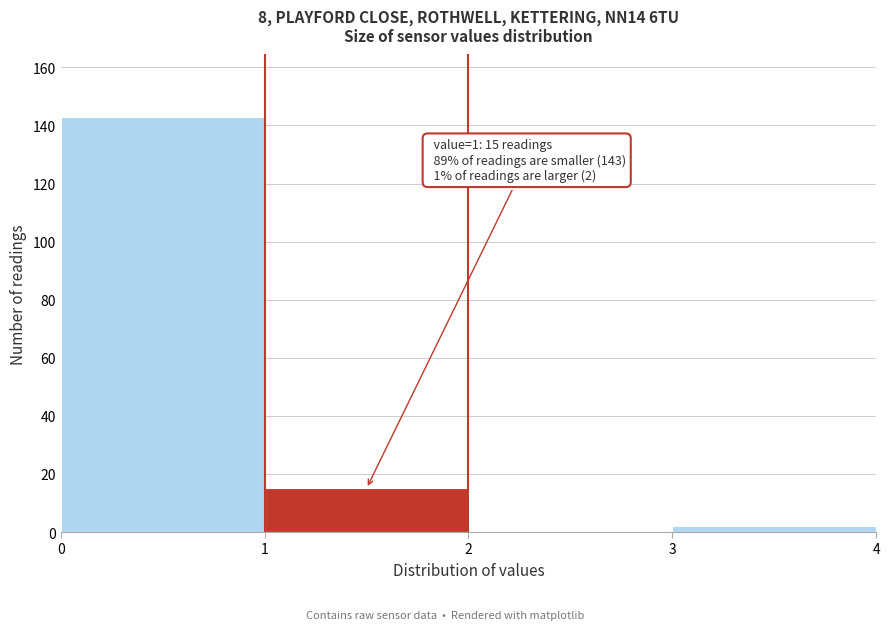

Over which range of the x-axis is the bar tallest?

0 to 1